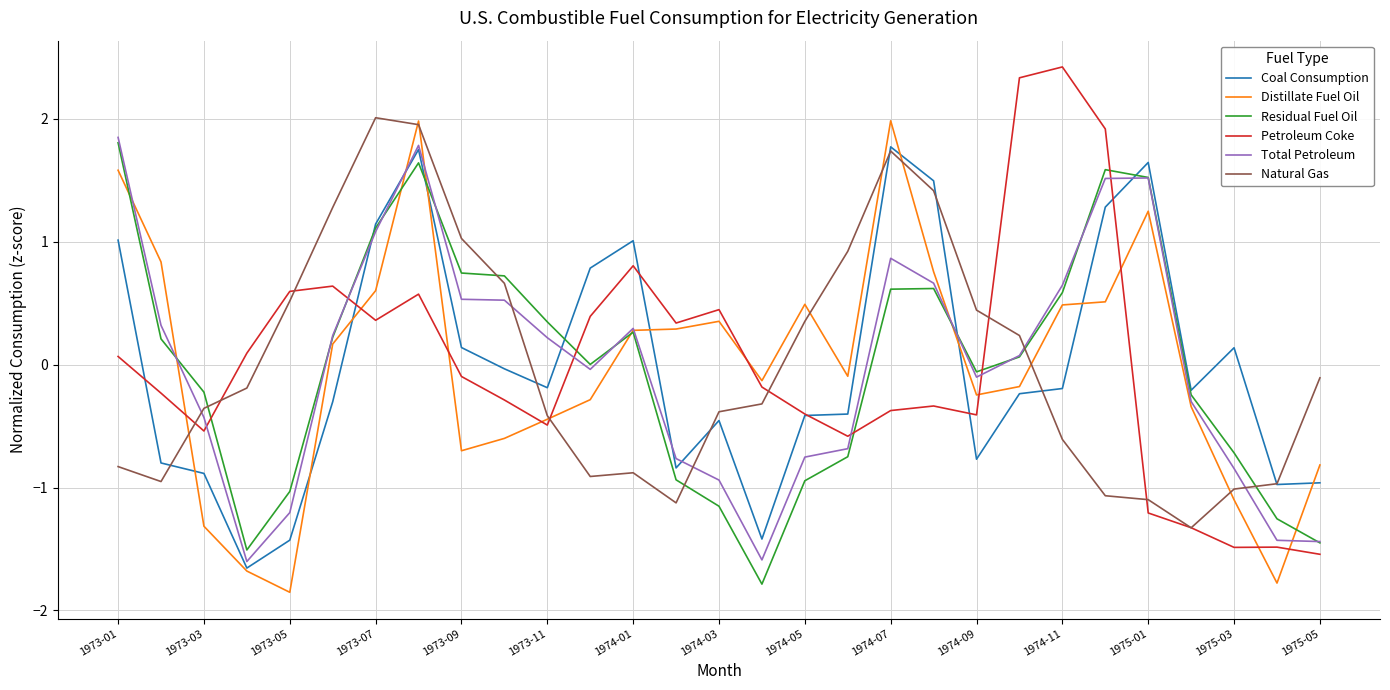

After their last crossing, which series has the higher values: Petroleum Coke or Residual Fuel Oil?

Residual Fuel Oil